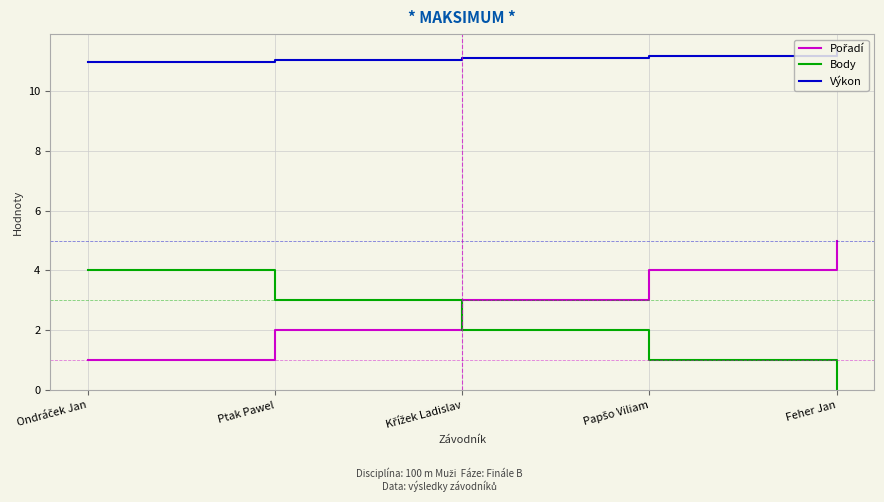

What position from the right is Ptak Pawel?

4